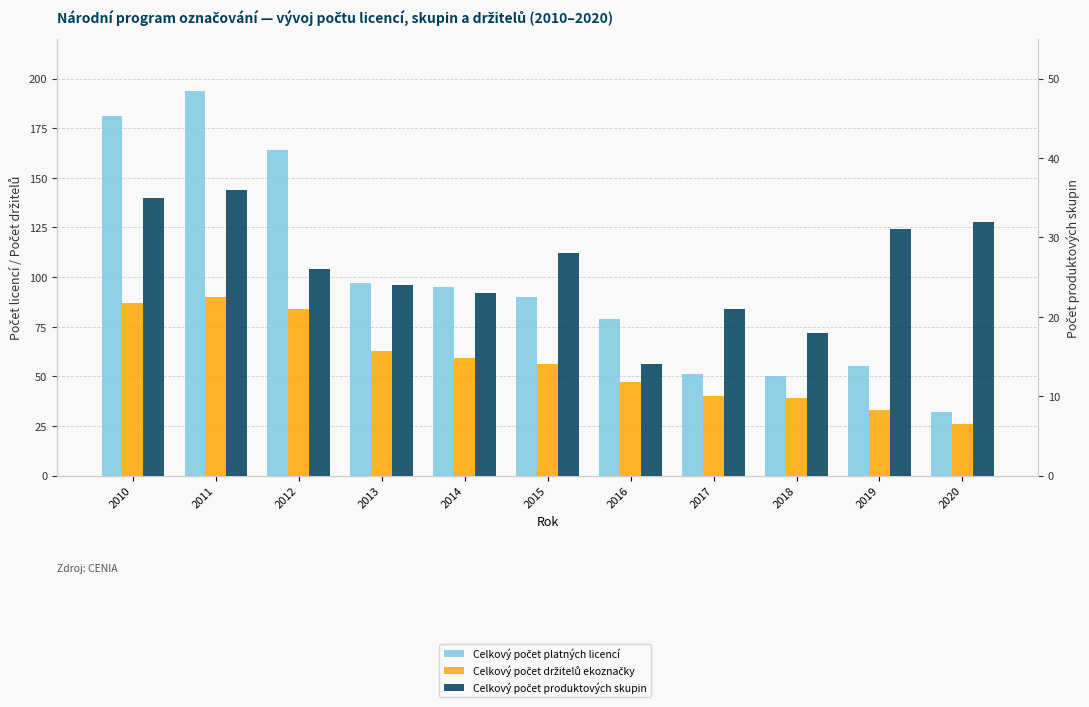

Is it true that Celkový počet platných licencí equals 51 at 2017?

True